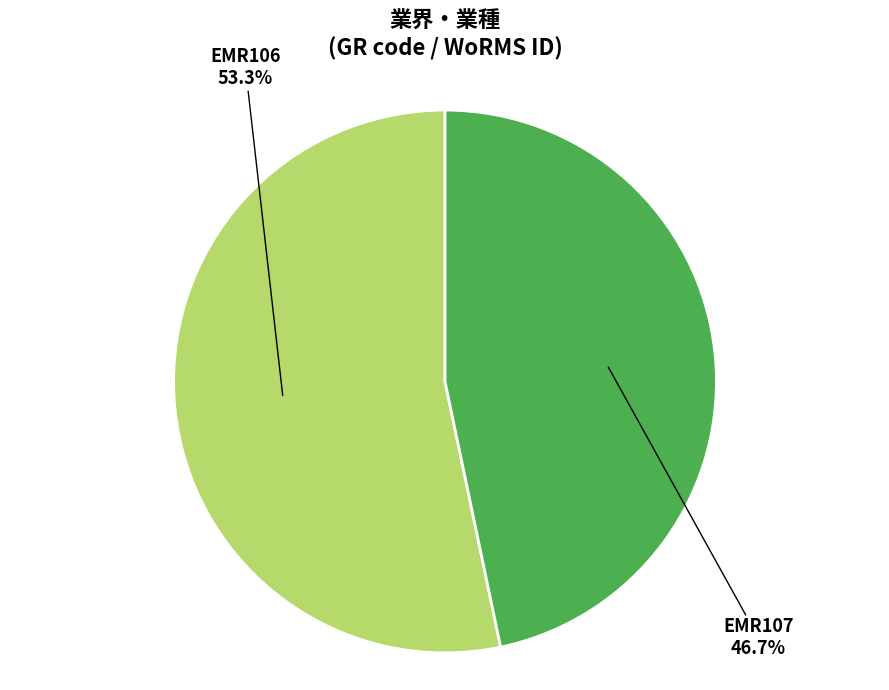

How many slices are in this pie chart?

2